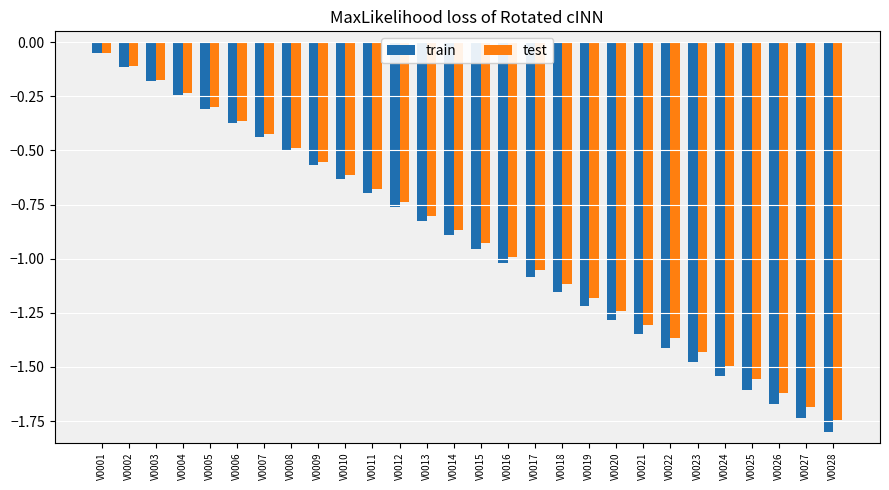

Which series has the largest range (max minus min)?

train